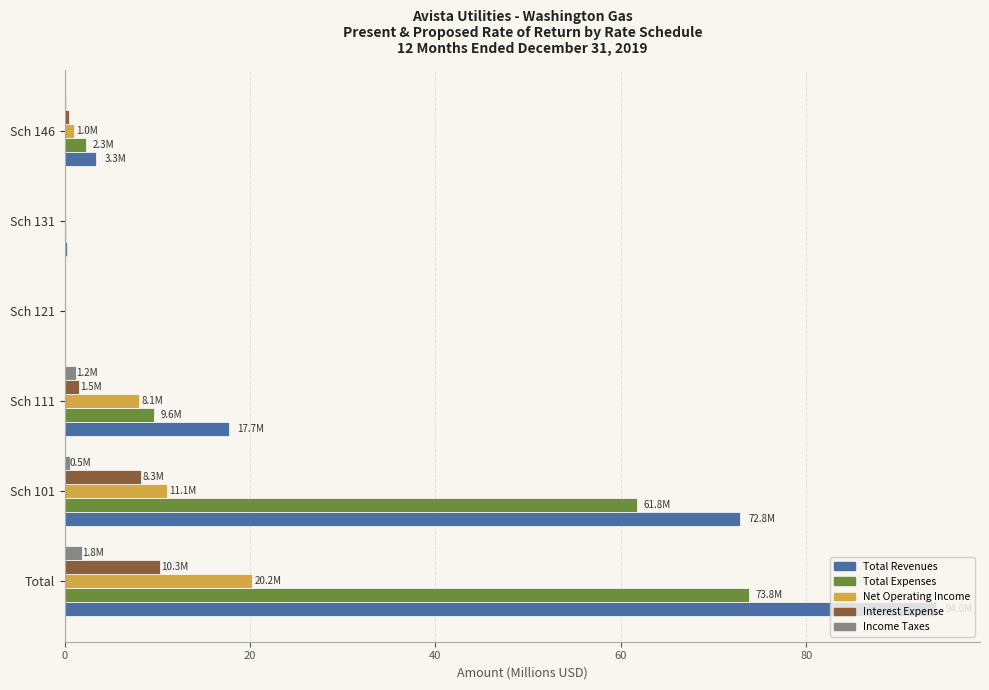

Is it true that Total Revenues equals 72.8 at Sch 101?

True